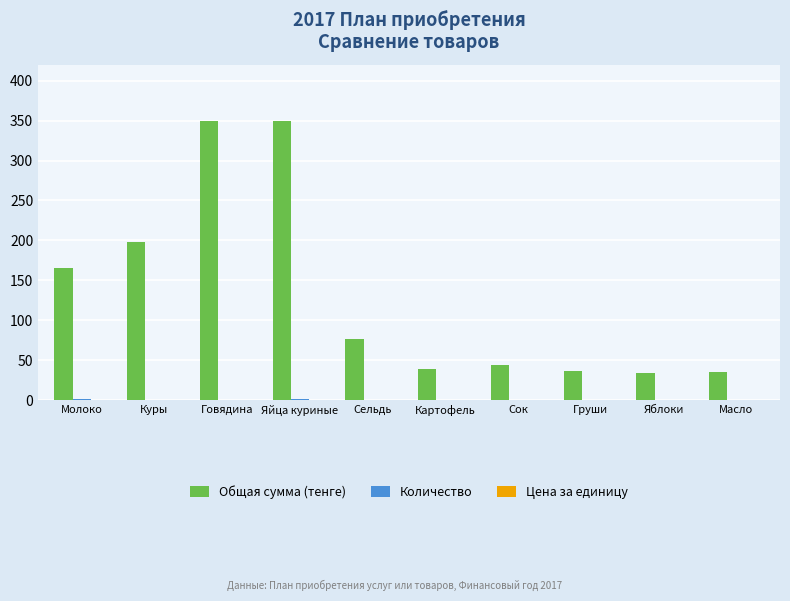

Between Говядина and Картофель, which series saw the biggest shift?

Общая сумма (тенге)